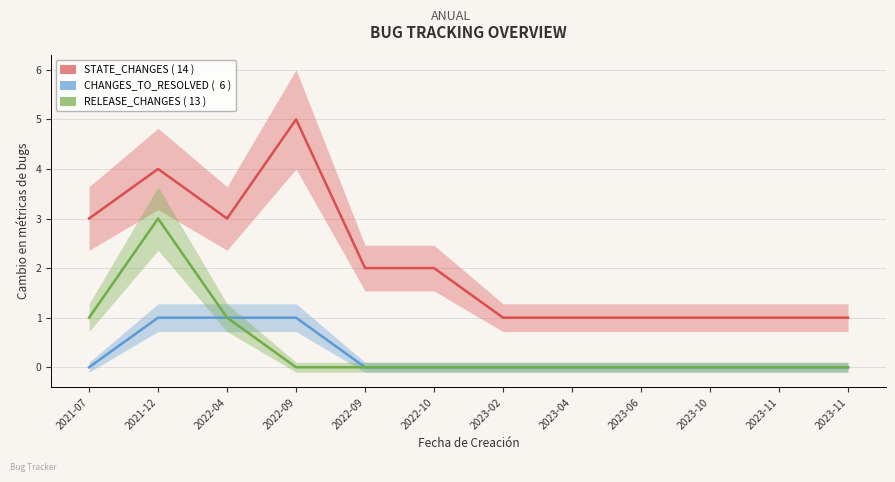

How many STATE_CHANGES ( 14 ) values are between 1 and 3?

10